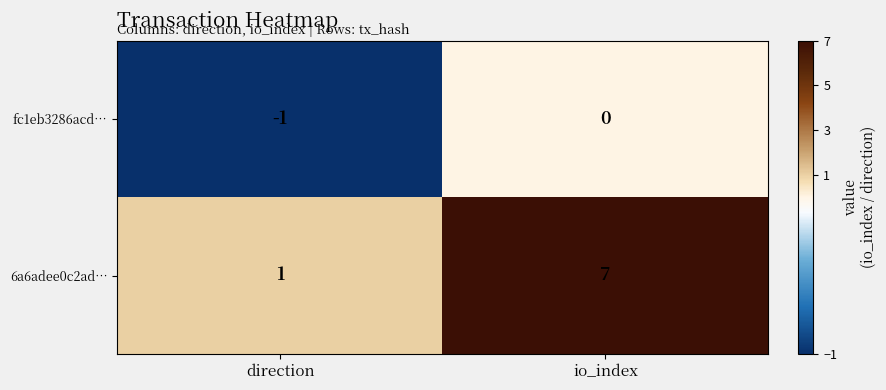

How many data points does each series have?

2